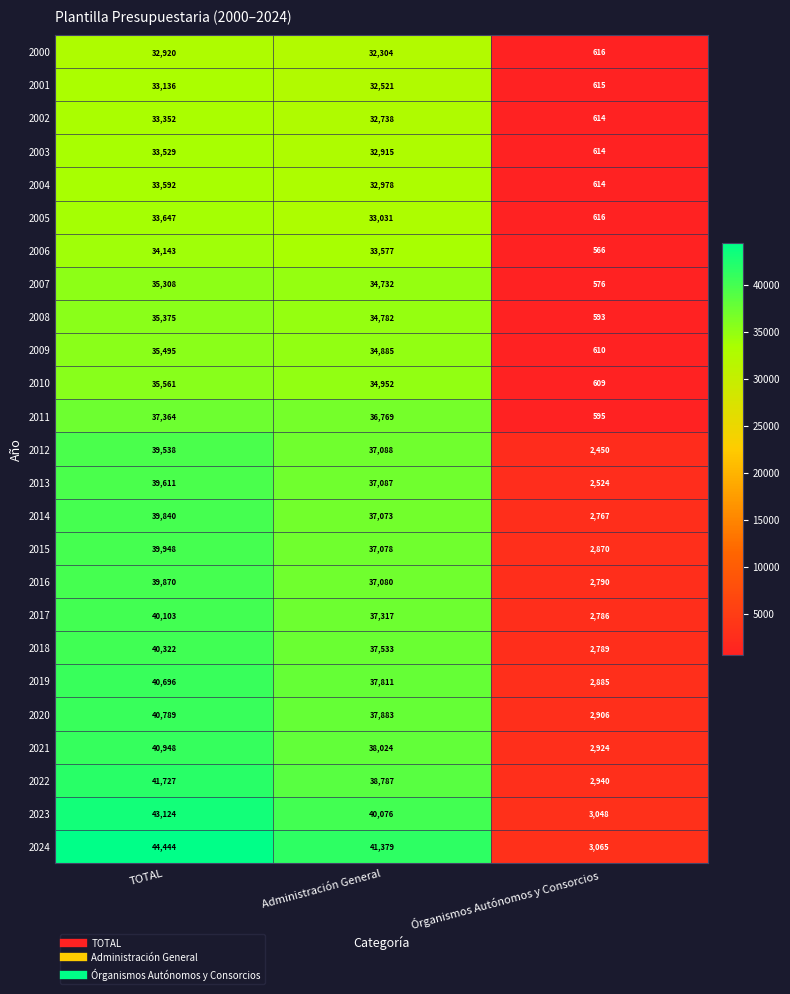

Is the value of 2004 at Órganismos Autónomos y Consorcios greater than the value of 2015 at Administración General?

No